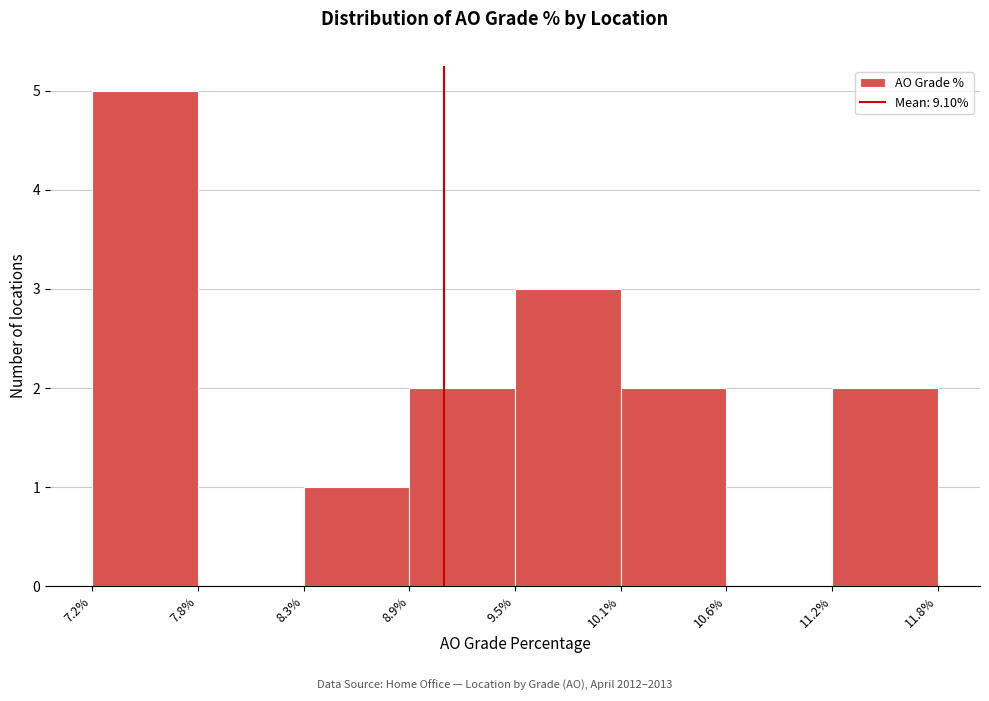

Reading left to right, transcribe this chart: for each bar, give the range it covers on the x-axis and its height. The values are not printed on the chart, so give them approximately, as read against the axis.

7.2% to 7.8%: 5
7.8% to 8.3%: 0
8.3% to 8.9%: 1
8.9% to 9.5%: 2
9.5% to 10.1%: 3
10.1% to 10.6%: 2
10.6% to 11.2%: 0
11.2% to 11.8%: 2